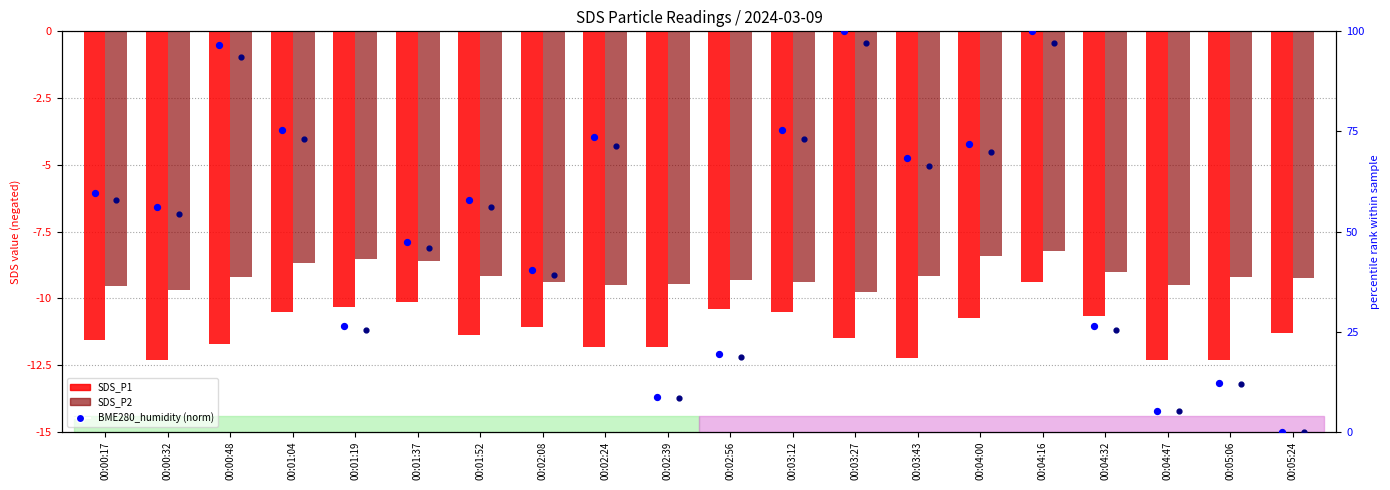

Which series has the largest total across all categories?

BME280_humidity (norm)